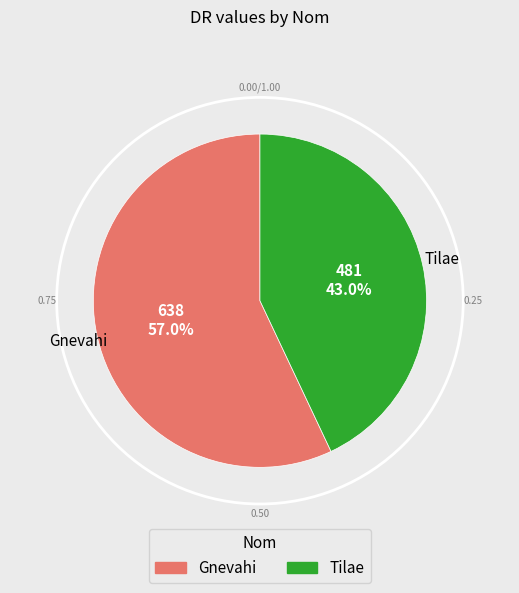

Count the number of slices in the pie.

2